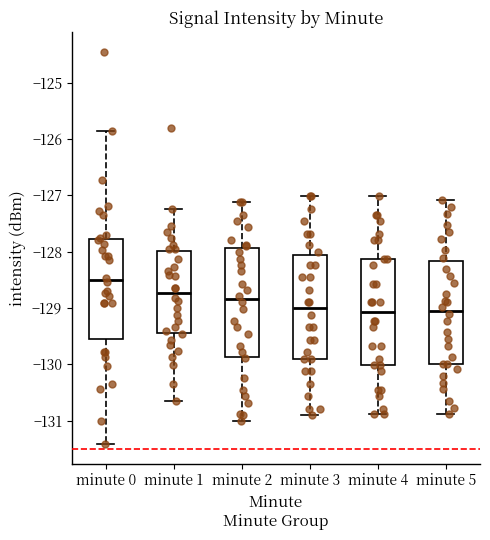

Reading left to right, transcribe this box plot: for each box, give where its median line is, the range the box spans, and where its two whiskers end, as read against the y-axis. The values are not printed on the chart, so give them approximately, as read against the axis.

minute 0: median -128.5, box -129.6 to -127.8, whiskers -131.4 to -125.9
minute 1: median -128.7, box -129.4 to -128.0, whiskers -130.7 to -127.2
minute 2: median -128.8, box -129.9 to -127.9, whiskers -131.0 to -127.1
minute 3: median -129.0, box -129.9 to -128.1, whiskers -130.9 to -127.0
minute 4: median -129.1, box -130.0 to -128.1, whiskers -130.9 to -127.0
minute 5: median -129.0, box -130.0 to -128.2, whiskers -130.9 to -127.1